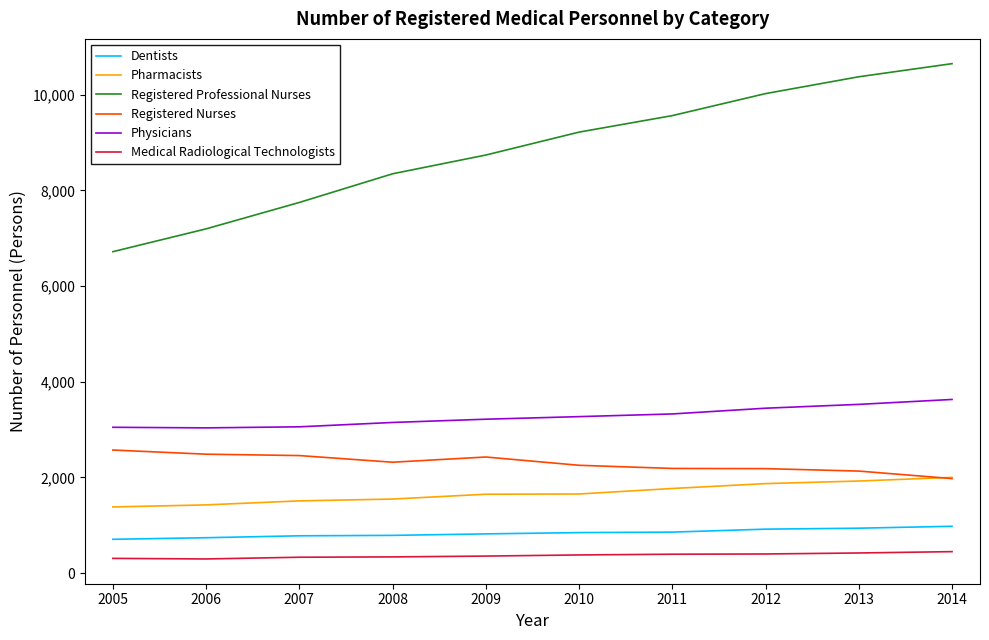

What is the maximum value shown in the chart?

10649